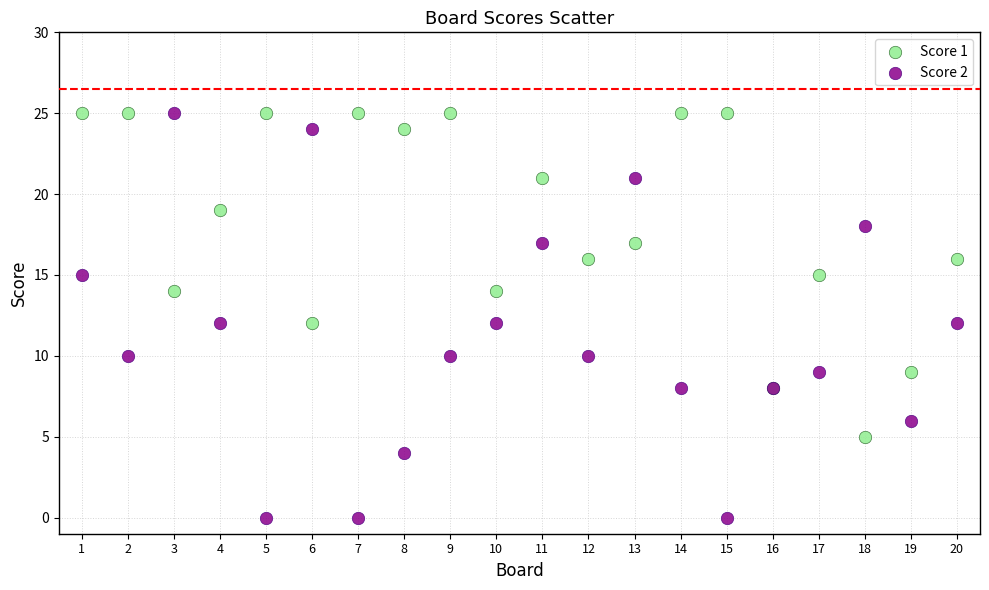

Which series has the widest spread of Y values?

Score 2